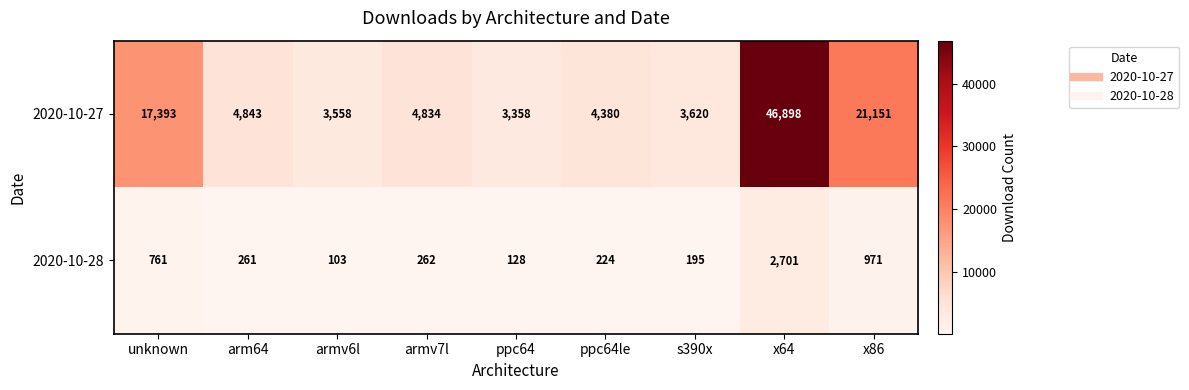

Where does the 2020-10-28 series first go above 261?

unknown